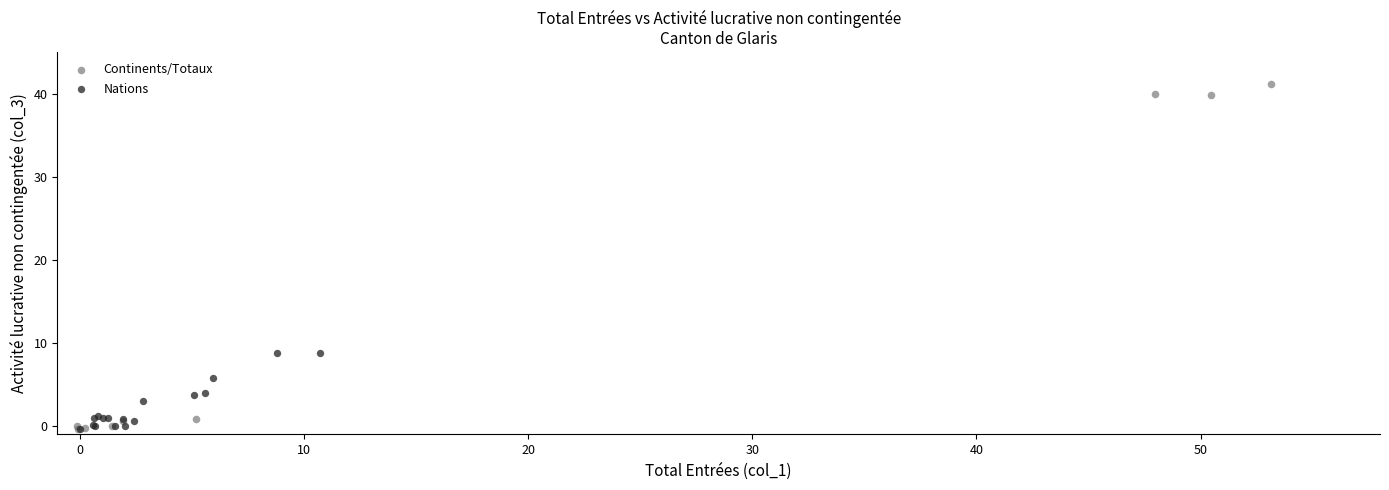

Which series has the widest spread of Y values?

Continents/Totaux